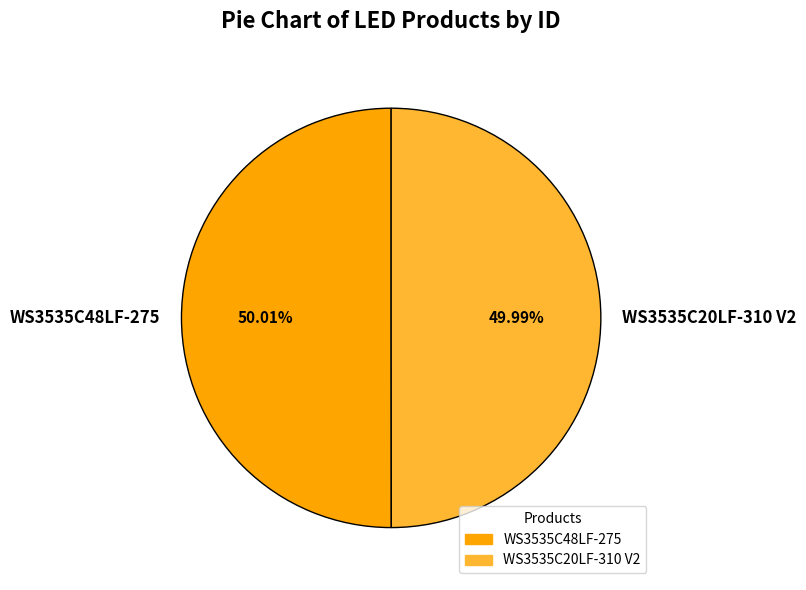

What is the ratio of the value at WS3535C20LF-310 V2 to the value at WS3535C48LF-275?

1.0